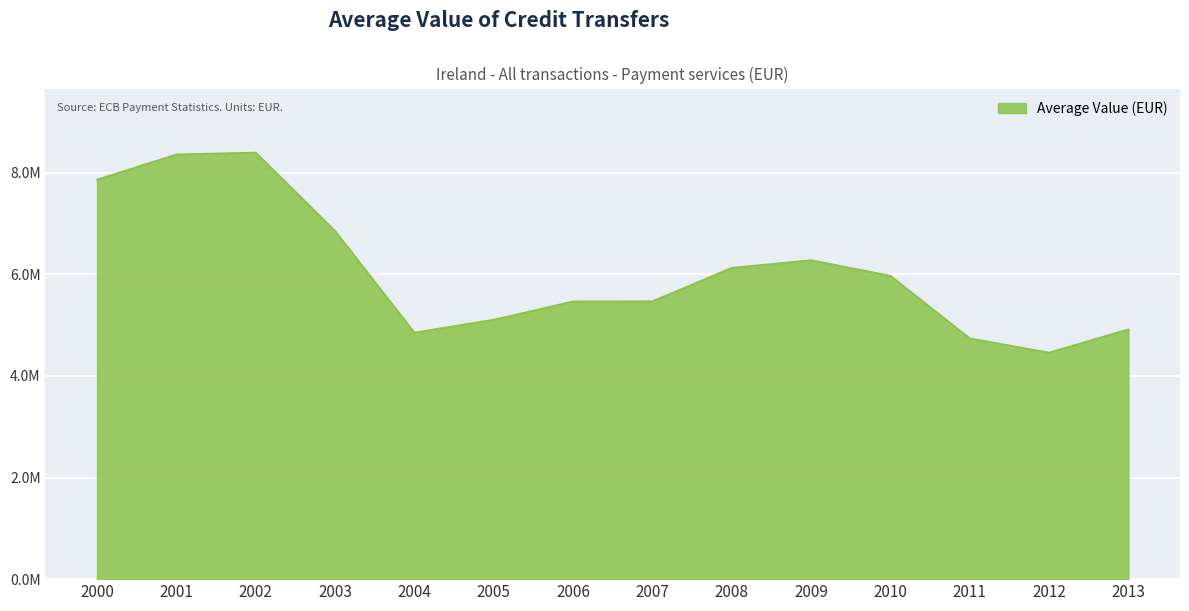

What is the value of the 1st point from the left?

7862268.0